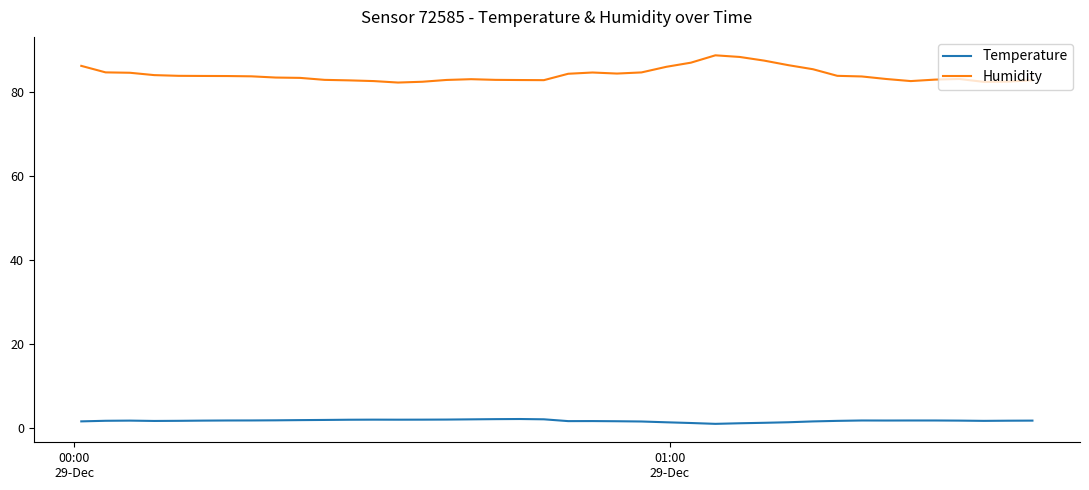

Which series has the largest total across all categories?

Humidity